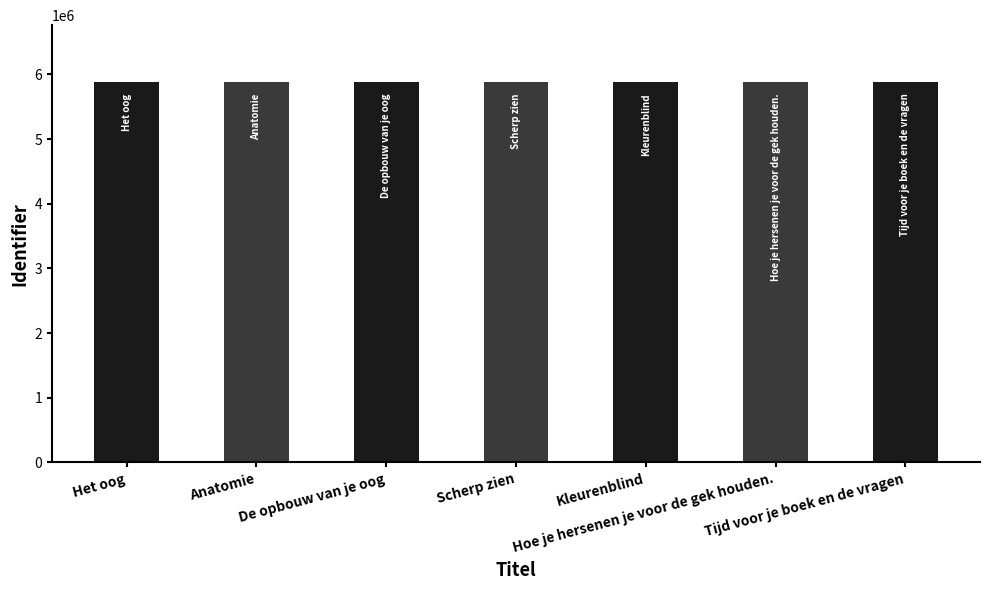

What is the sum of all values?

41155642